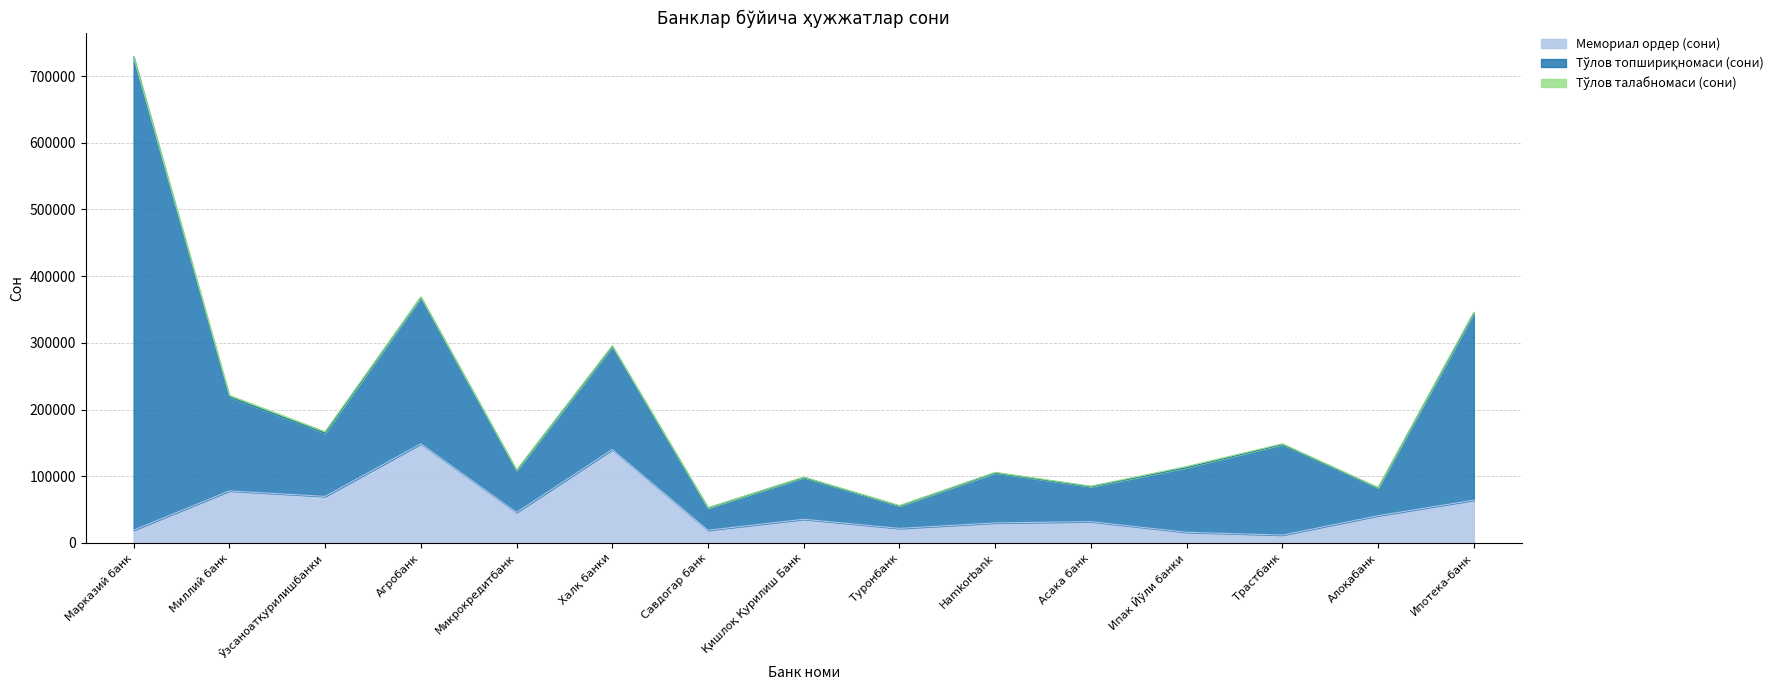

How many values in the Тўлов топшириқномаси (сони) series are below 94703?

7